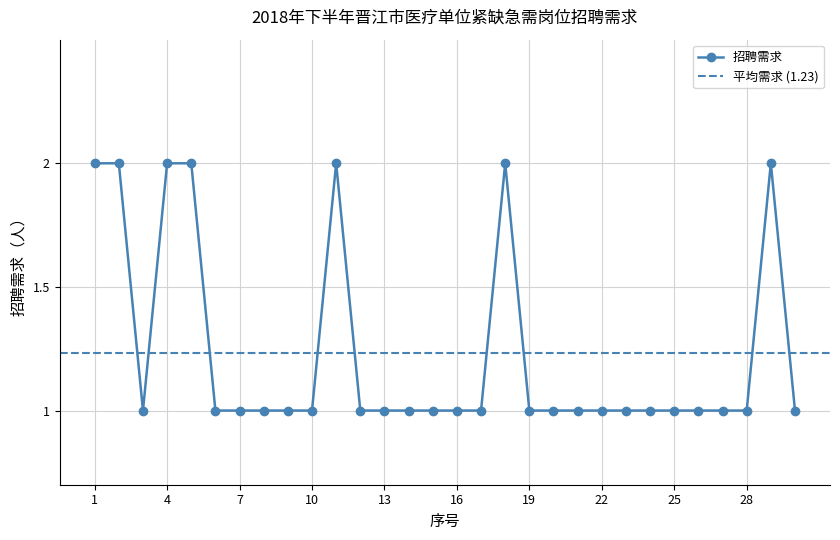

Does the chart have visible grid lines?

Yes